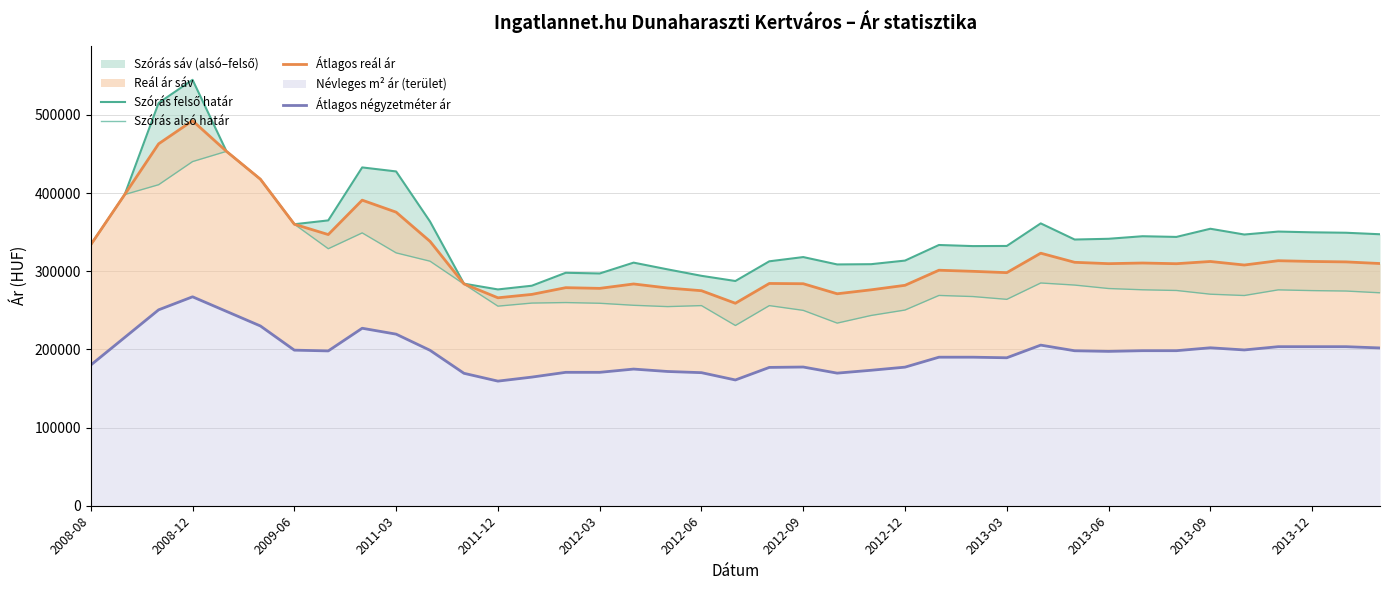

True or false: Szórás alsó határ and Szórás felső határ intersect in this chart.

False